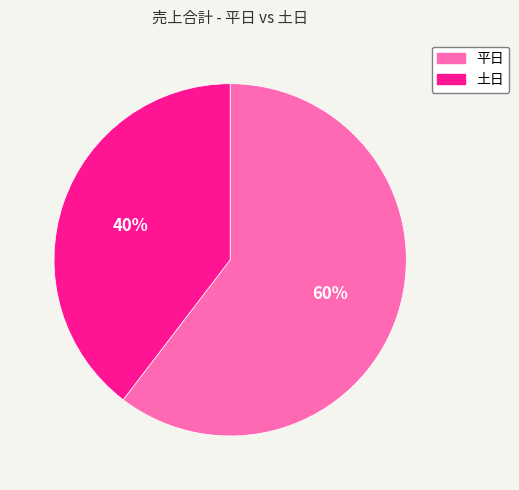

How many slices are in this pie chart?

2